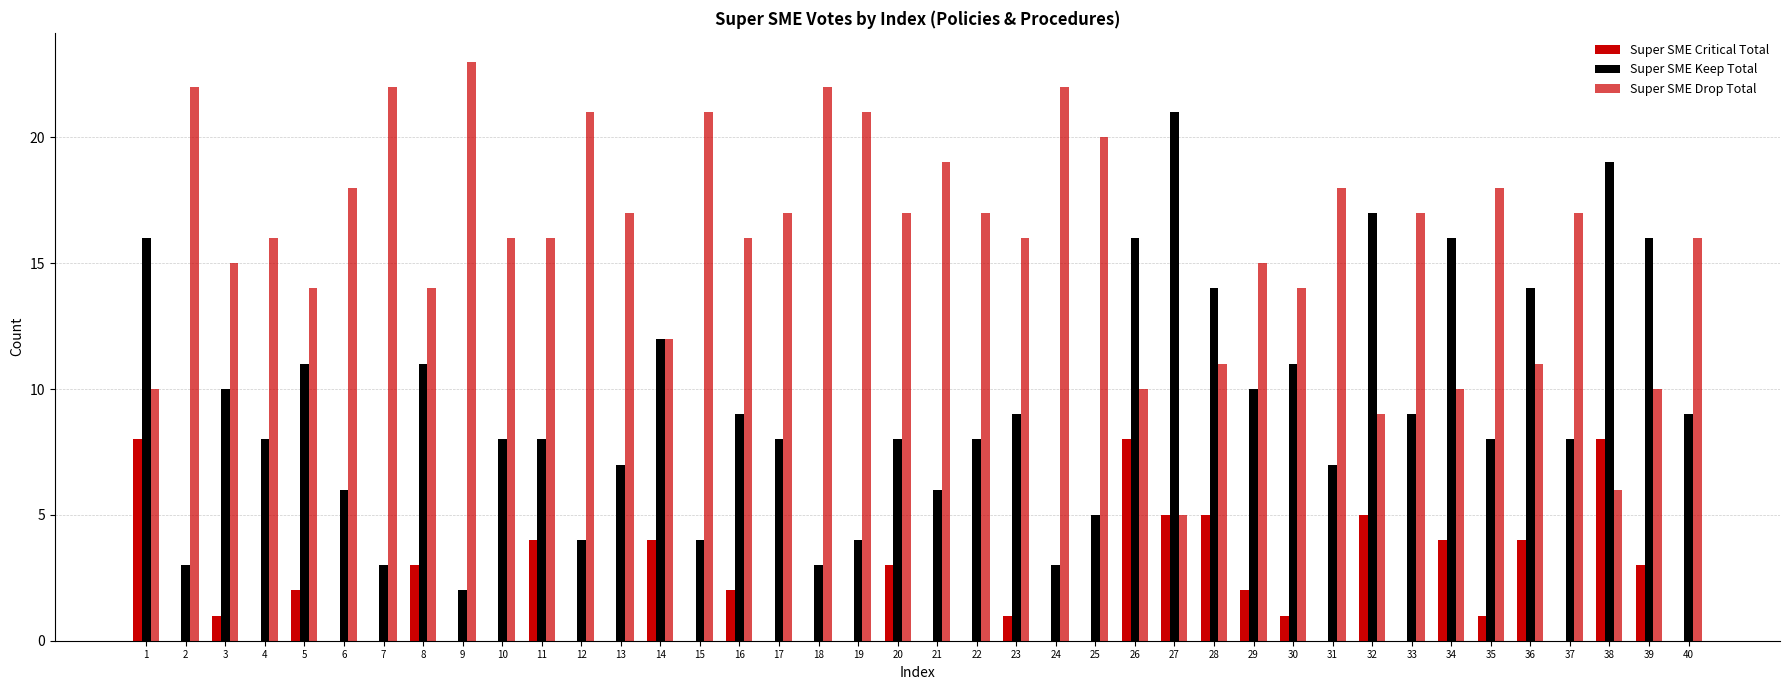

Is it true that Super SME Drop Total equals 17 at 17?

True